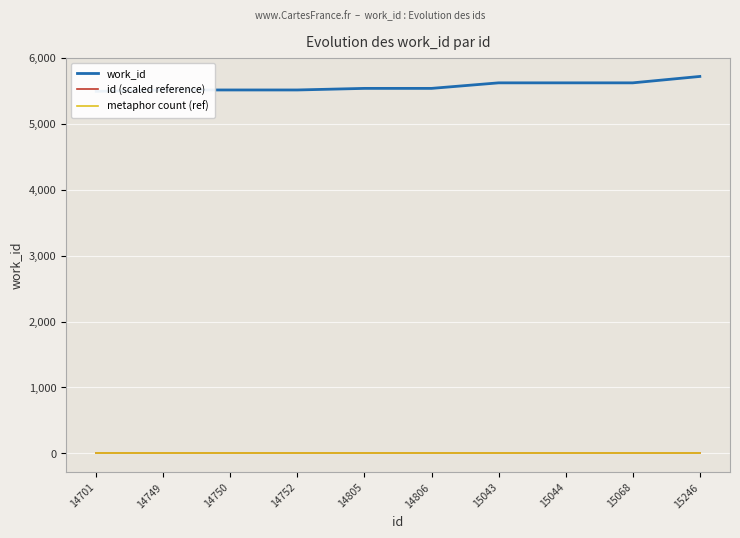

Is the value of work_id at 15246 greater than the value of id (scaled reference) at 15068?

Yes